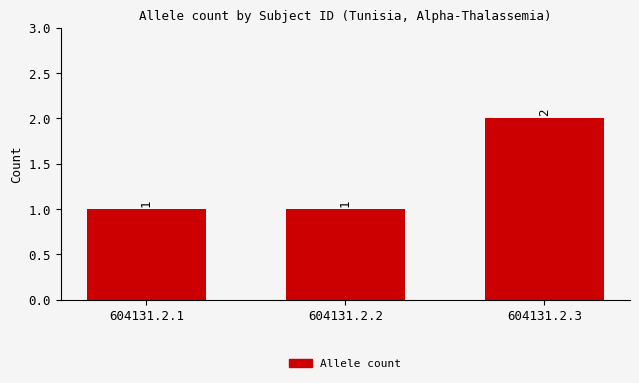

Reading left to right, list all the values displayed in this chart.

1	1	2